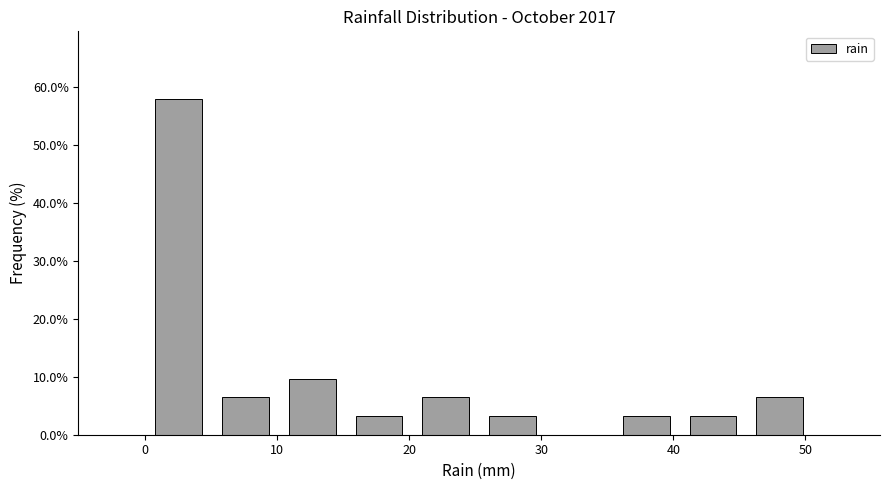

What is the height of the bar covering 10 to 15 on the x-axis? Neither the bar edges nor the heights are printed on the chart, so give them approximately, as read against the axes.

10